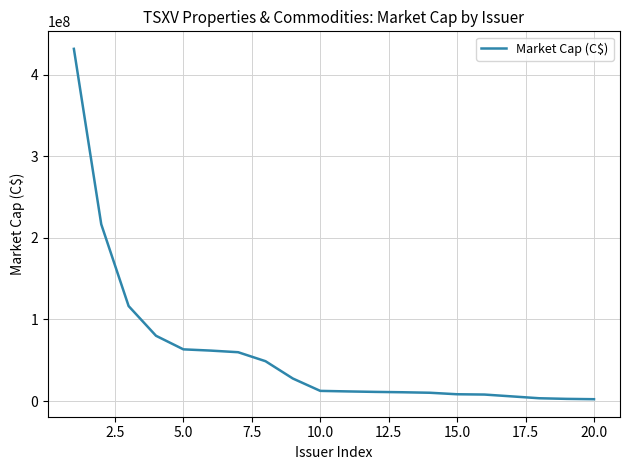

What is the greatest value displayed?

431621762.9